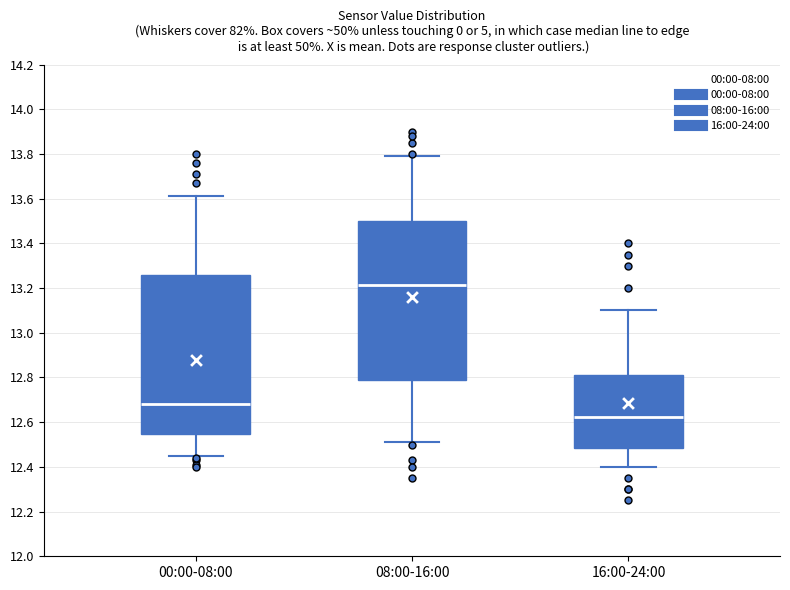

Which box has the highest median line?

08:00-16:00